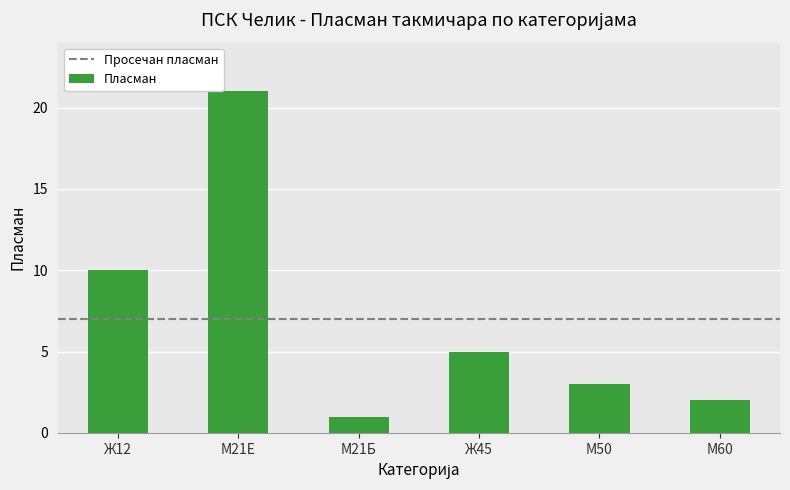

How many bars are there in total?

6